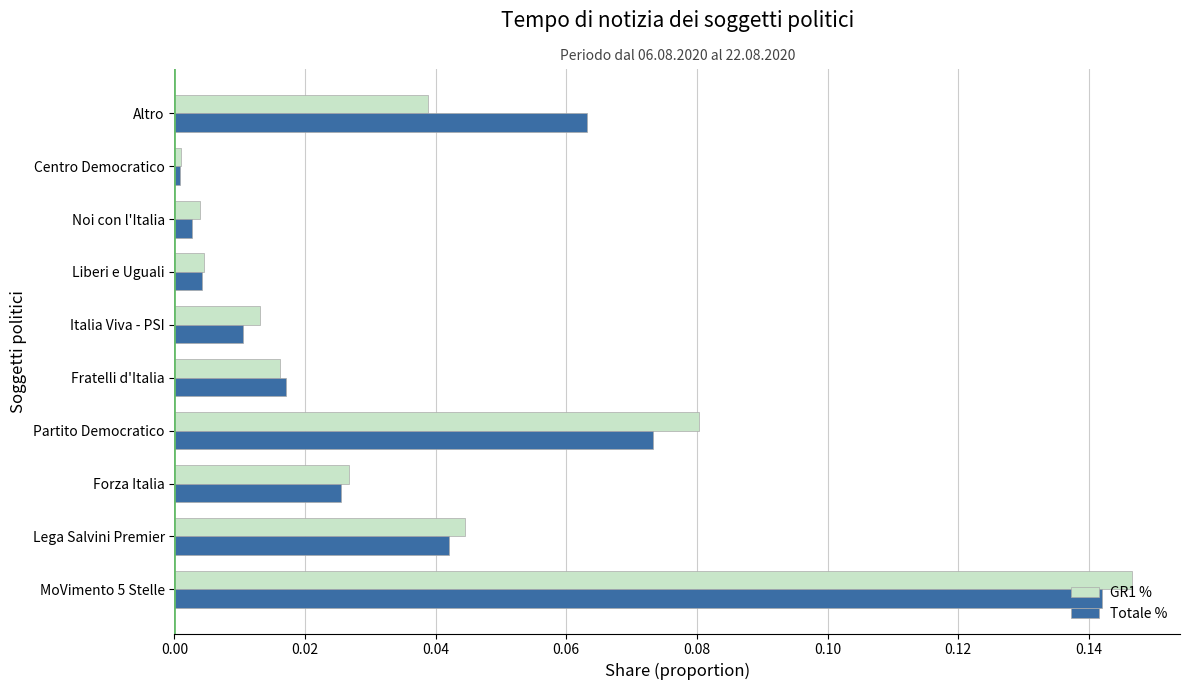

Between Forza Italia and Italia Viva - PSI, which series saw the biggest shift?

Totale %